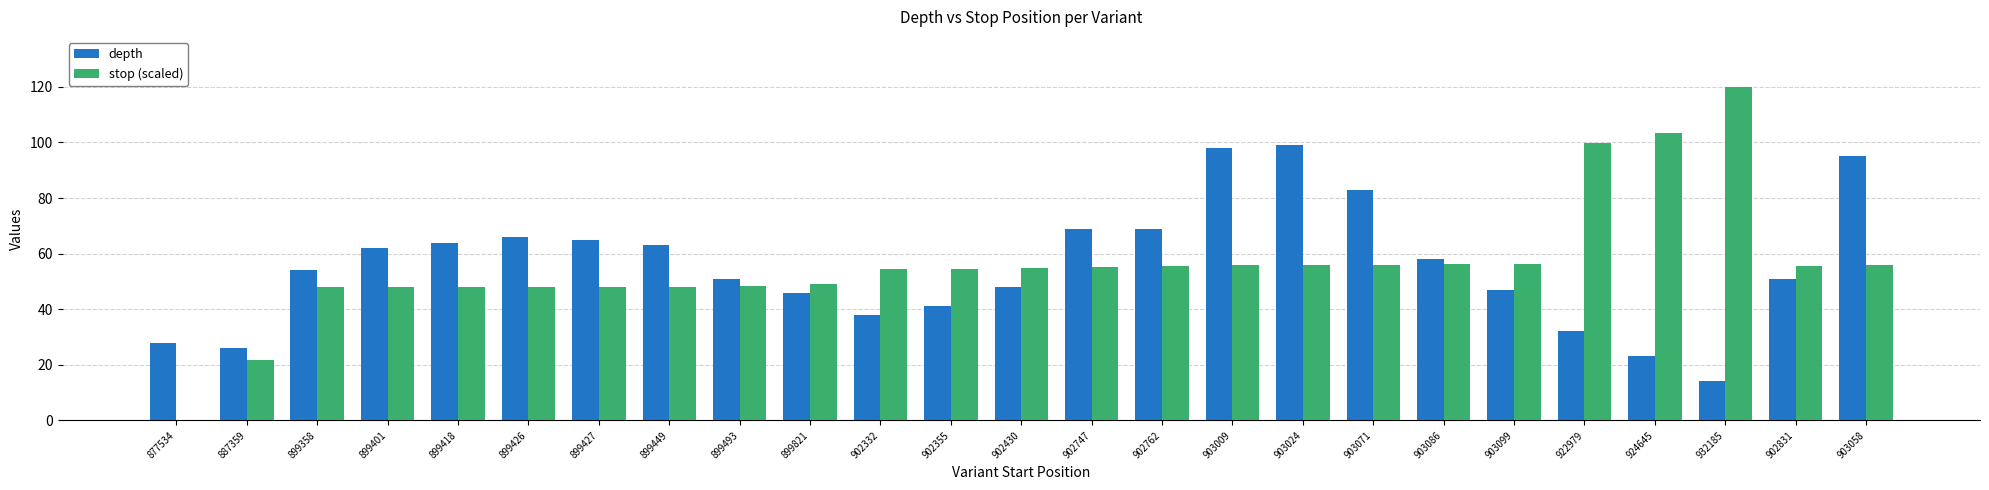

Read the depth value at 899449.

63.0